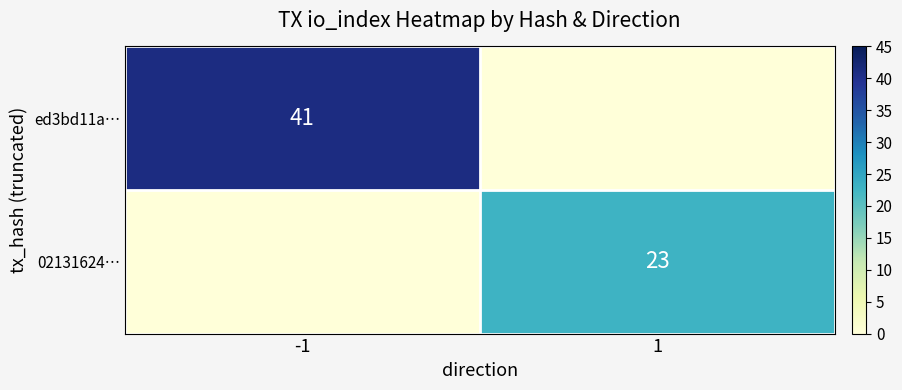

At how many categories does at least one series exceed 11?

2